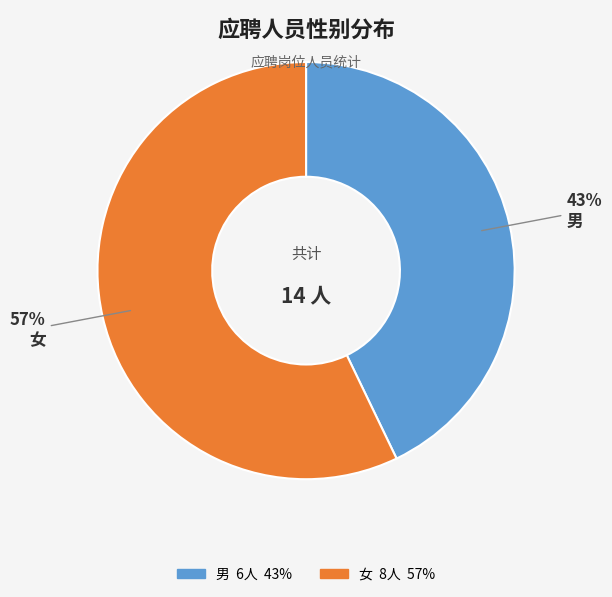

To the nearest percent, what is the difference between the largest and smallest slice percentages?

14%